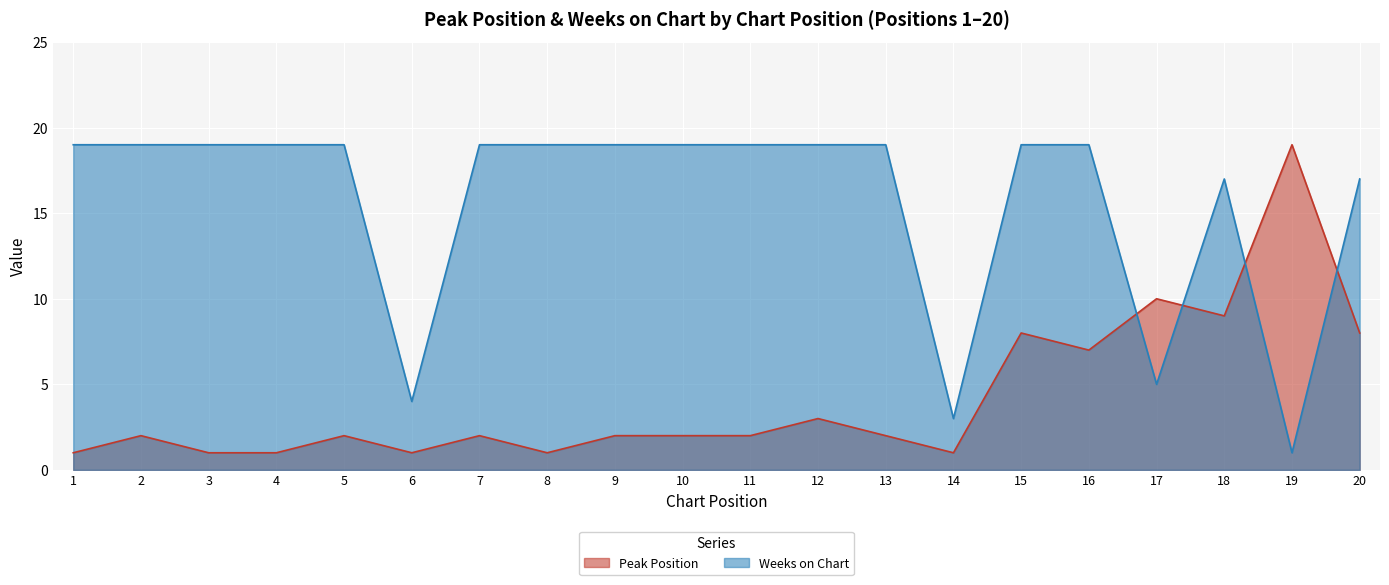

Does the chart display data point markers on the line(s)?

No